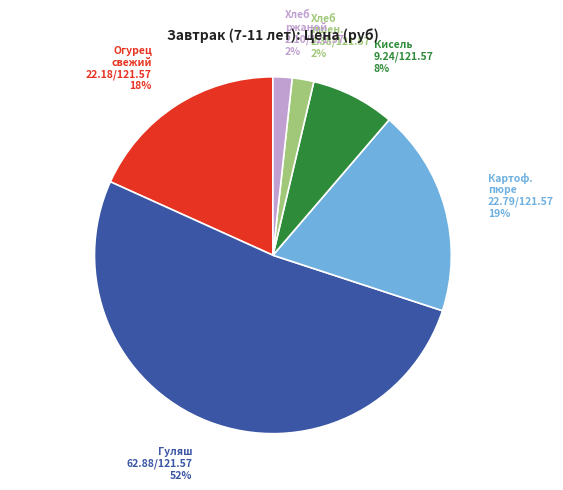

Is there a majority slice in this chart?

Yes